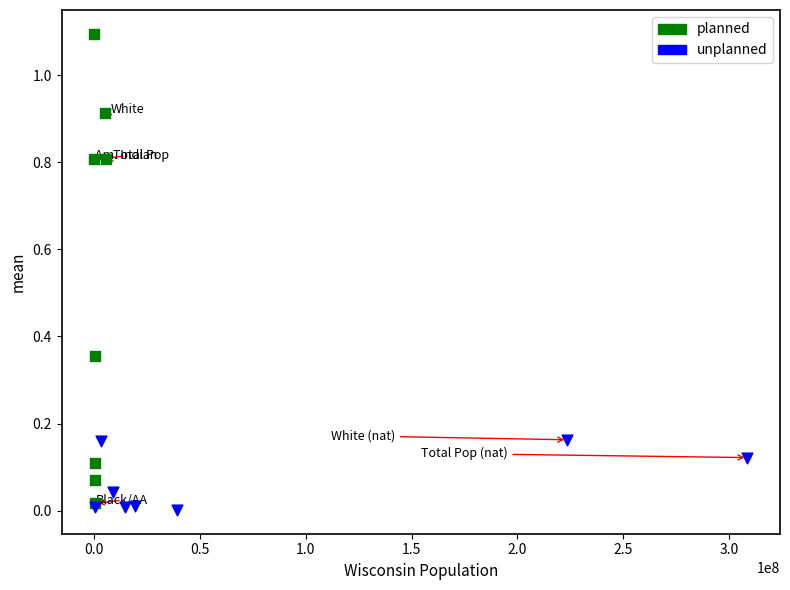

Which series has the widest spread of Y values?

planned